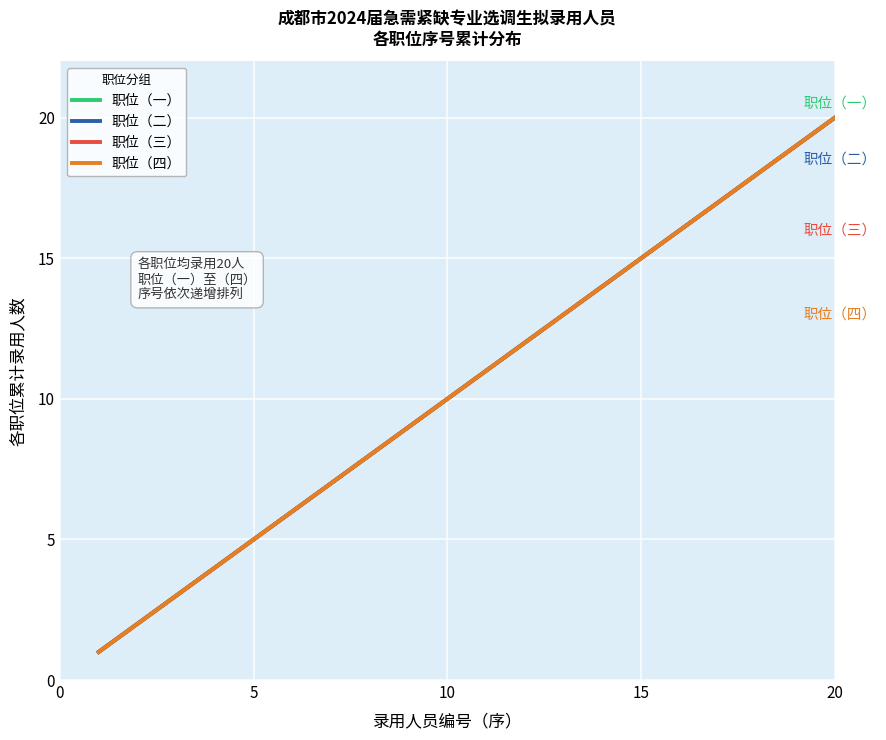

Which series has the largest total across all categories?

职位（一）